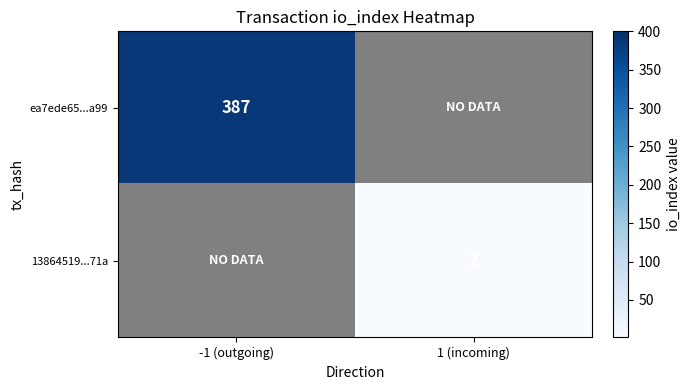

At how many categories does at least one series exceed 354?

1